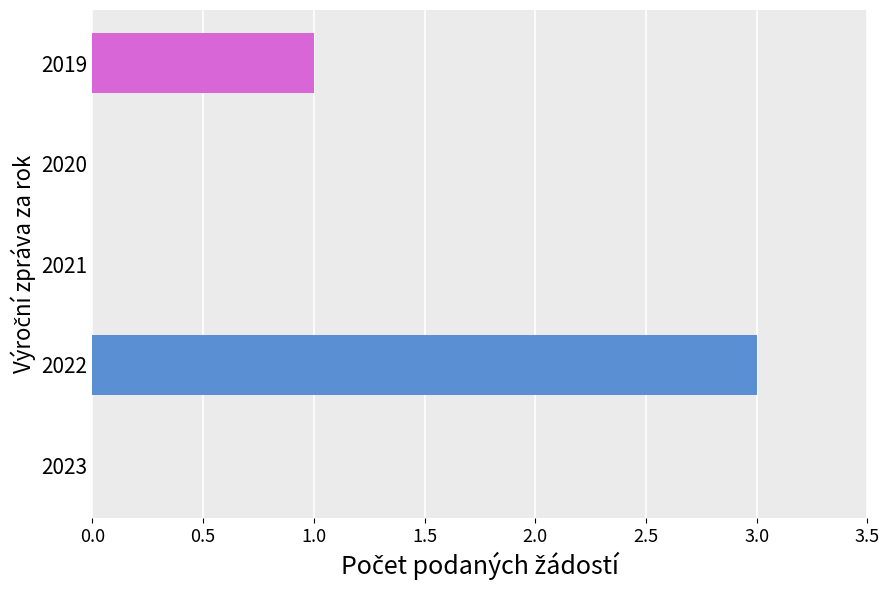

True or false: the data shows 3 at 2022.

True